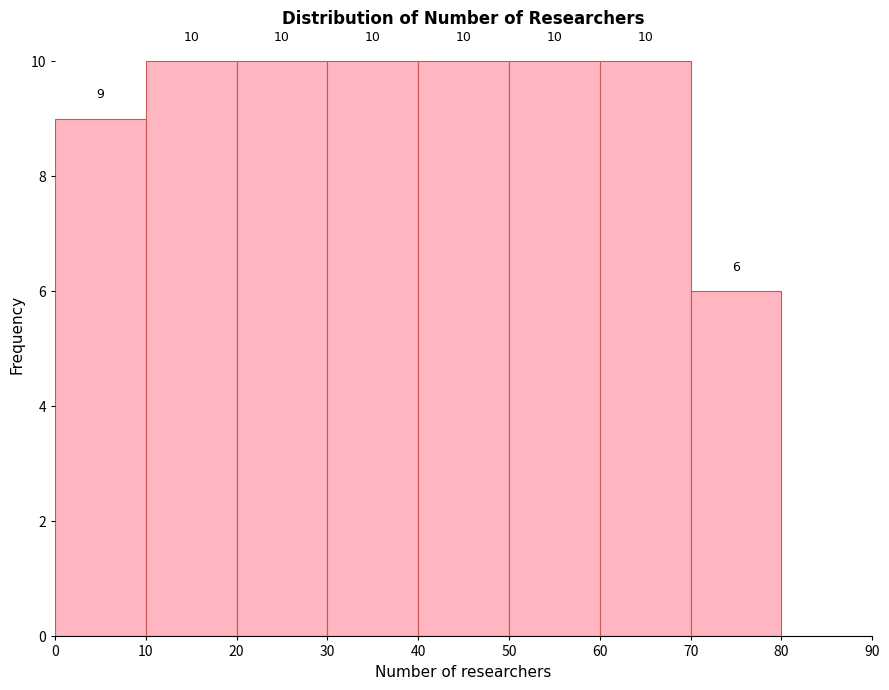

How tall is the bar that spans 50 to 60 on the x-axis?

10